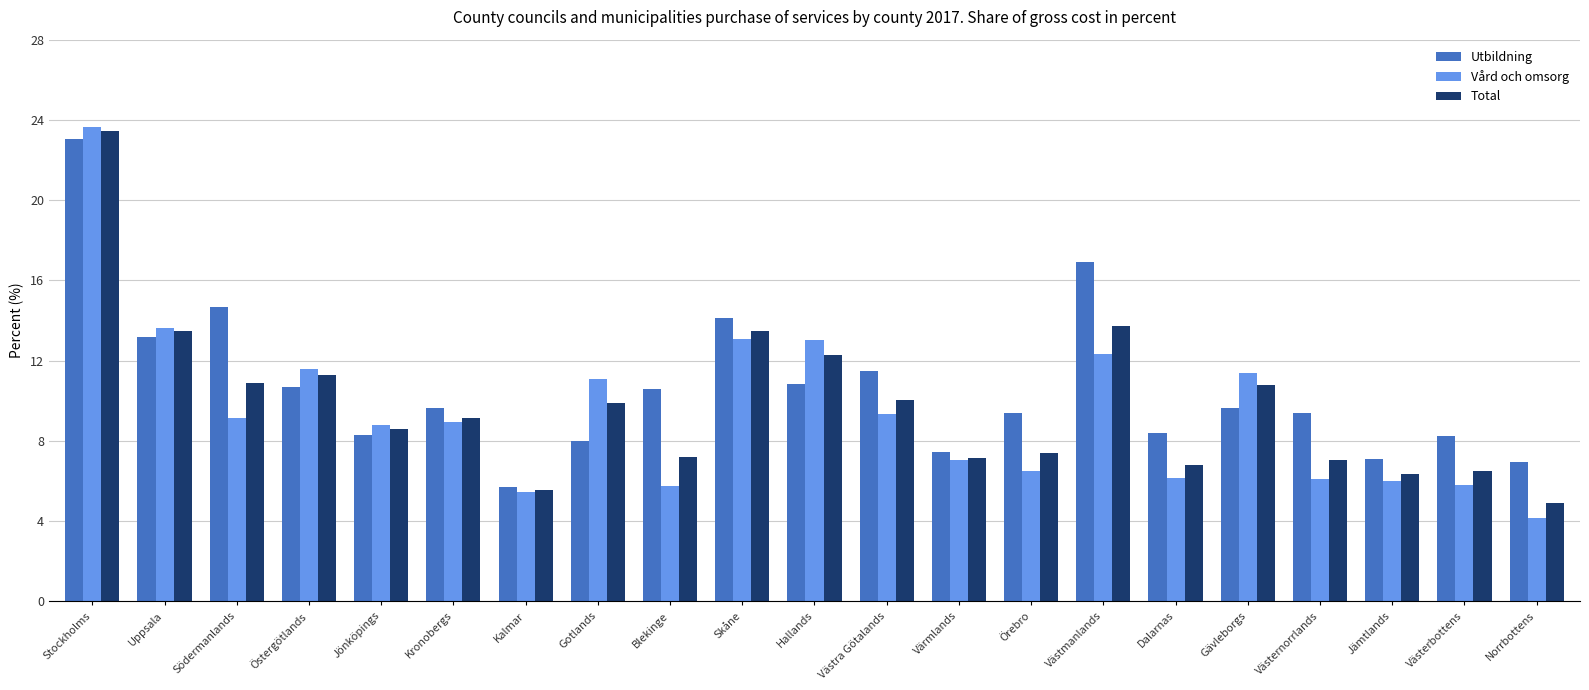

What is the sum of all Utbildning values?

223.8